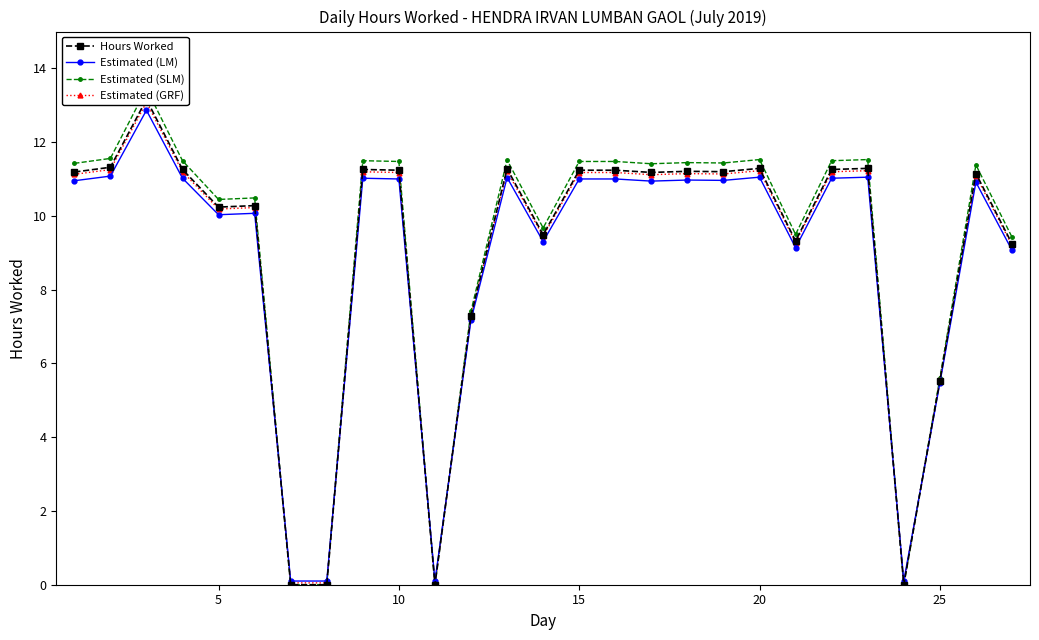

Reading left to right, list all the values displayed in this chart.

Hours Worked: 11.2	11.3	13.2	11.3	10.2	10.3	0.0	0.0	11.3	11.2	0.0	7.3	11.3	9.5	11.2	11.2	11.2	11.2	11.2	11.3	9.3	11.3	11.3	0.0	5.5	11.2	9.2
Estimated (LM): 11.0	11.1	12.9	11.0	10.0	10.1	0.1	0.1	11.0	11.0	0.1	7.2	11.0	9.3	11.0	11.0	10.9	11.0	11.0	11.1	9.1	11.0	11.1	0.1	5.5	10.9	9.1
Estimated (SLM): 11.4	11.6	13.5	11.5	10.4	10.5	0.0	0.0	11.5	11.5	0.0	7.4	11.5	9.7	11.5	11.5	11.4	11.4	11.4	11.5	9.5	11.5	11.5	0.0	5.6	11.4	9.4
Estimated (GRF): 11.1	11.3	13.1	11.2	10.2	10.2	0.1	0.1	11.2	11.2	0.1	7.3	11.2	9.4	11.2	11.2	11.1	11.1	11.1	11.2	9.3	11.2	11.2	0.1	5.5	11.1	9.2